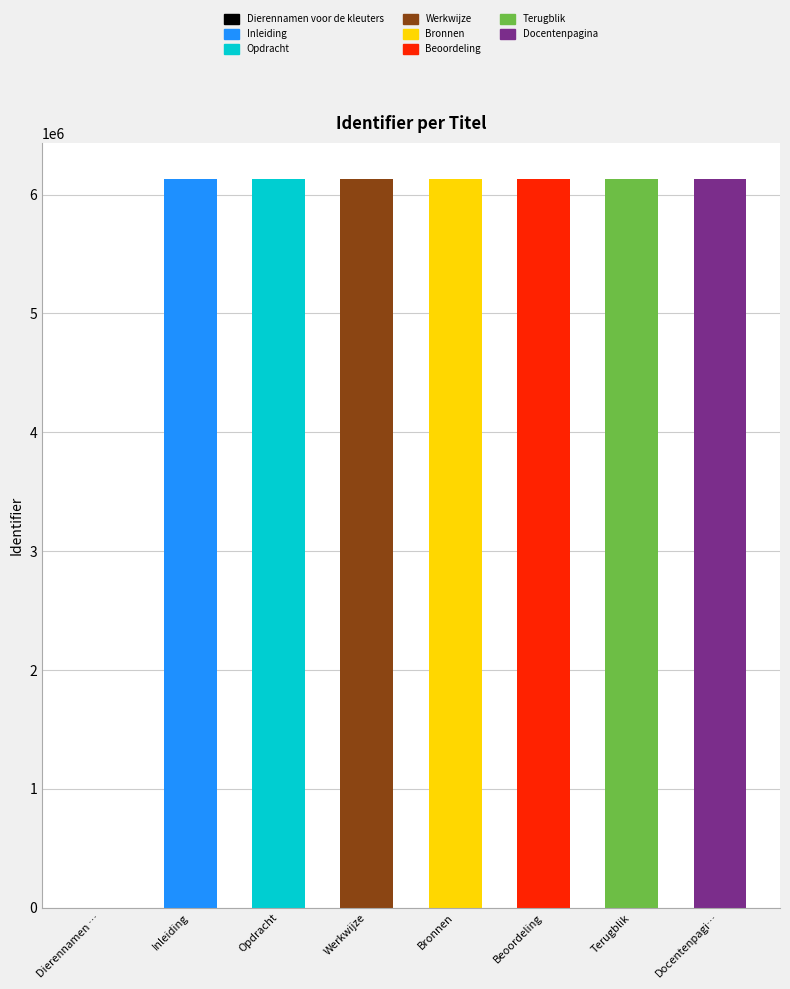

The value at Docentenpagi… is 6130159. True or false?

True